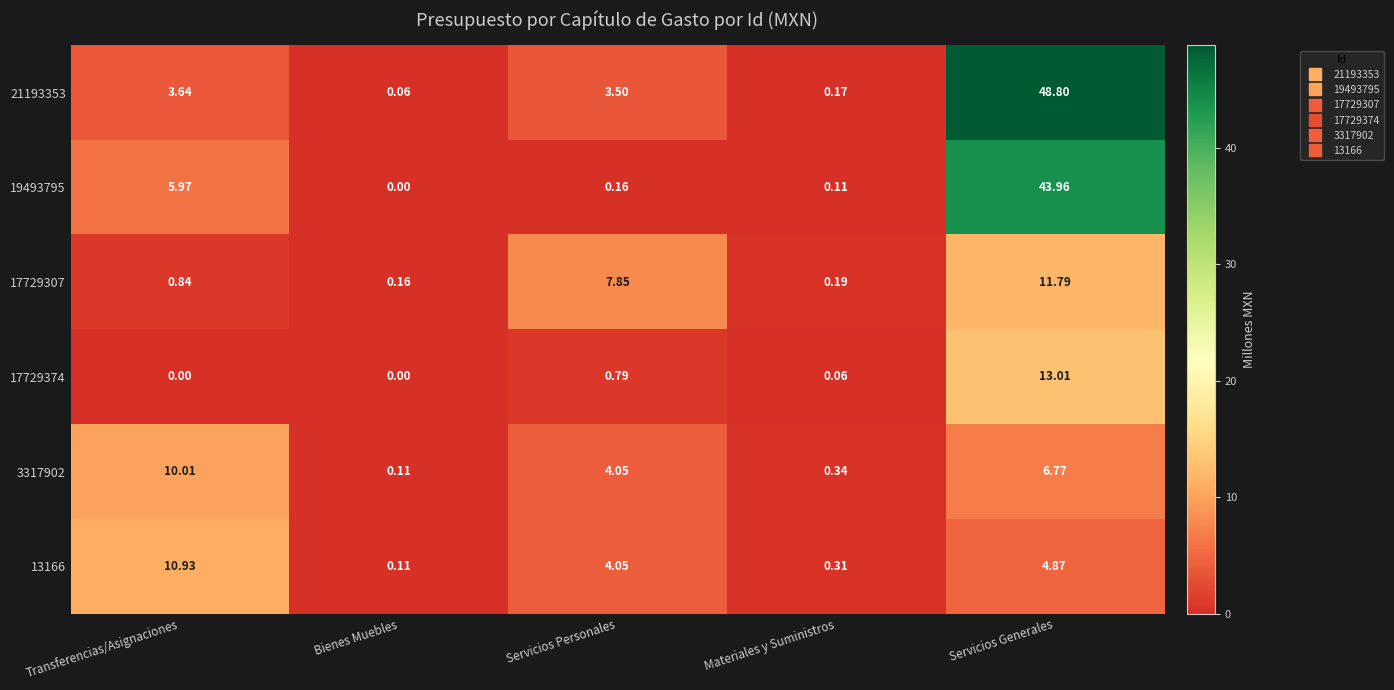

At which category does the chart reach its peak across all series?

Servicios Generales